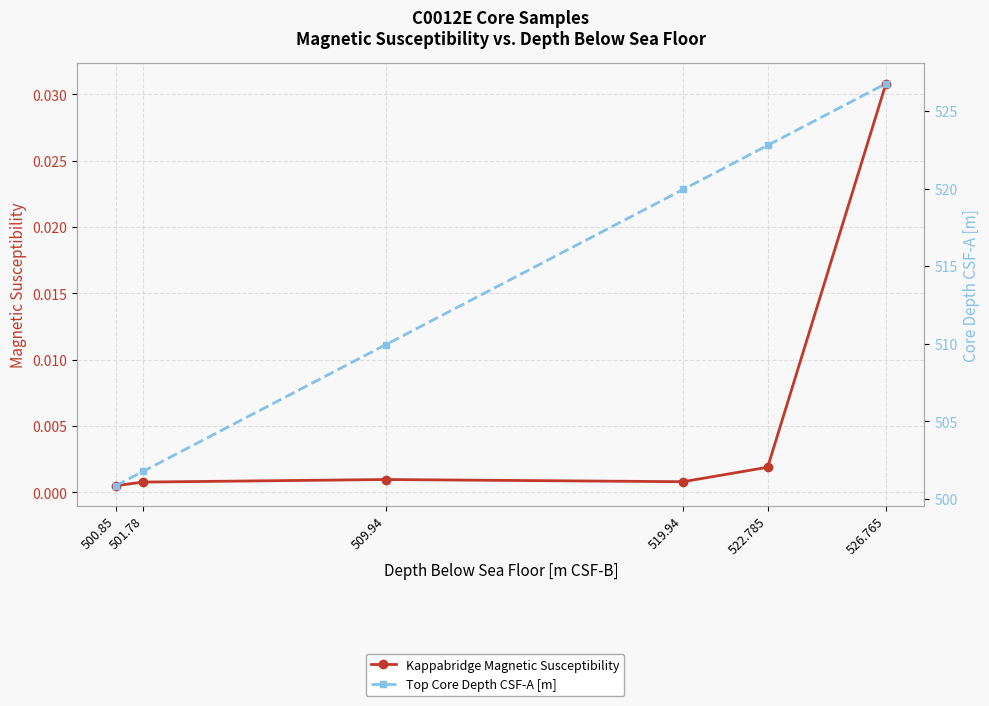

What is the total value across all series at 501.78?

501.8